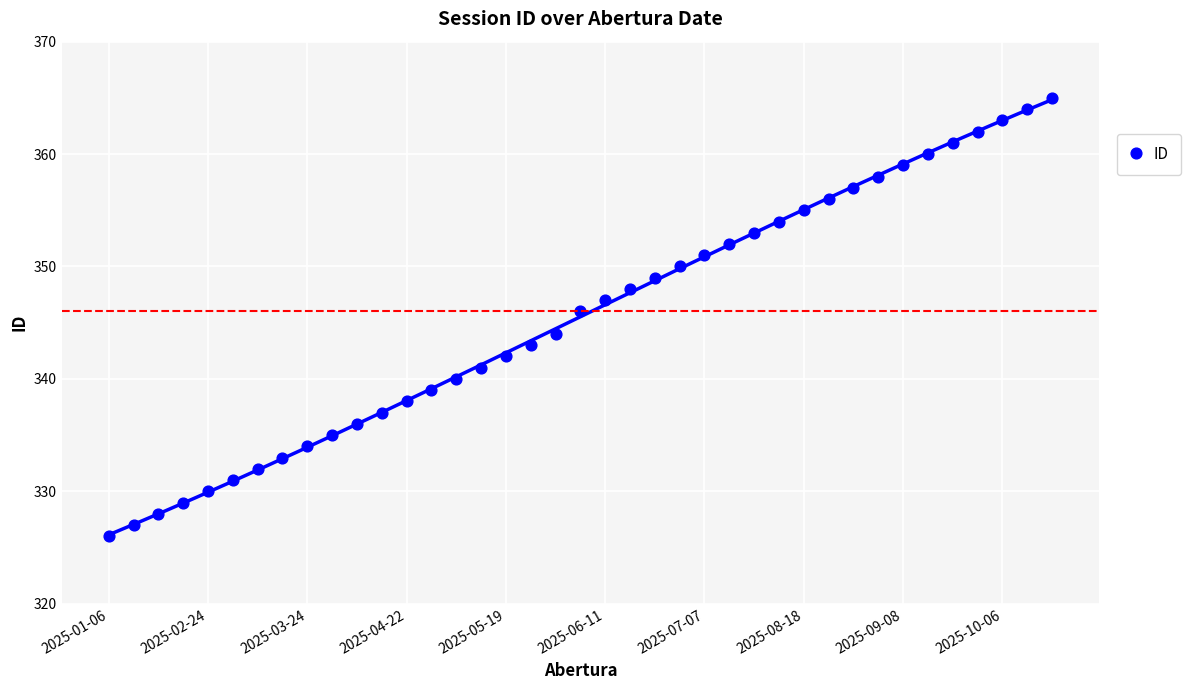

What is the range of Y values (max minus min)?

39